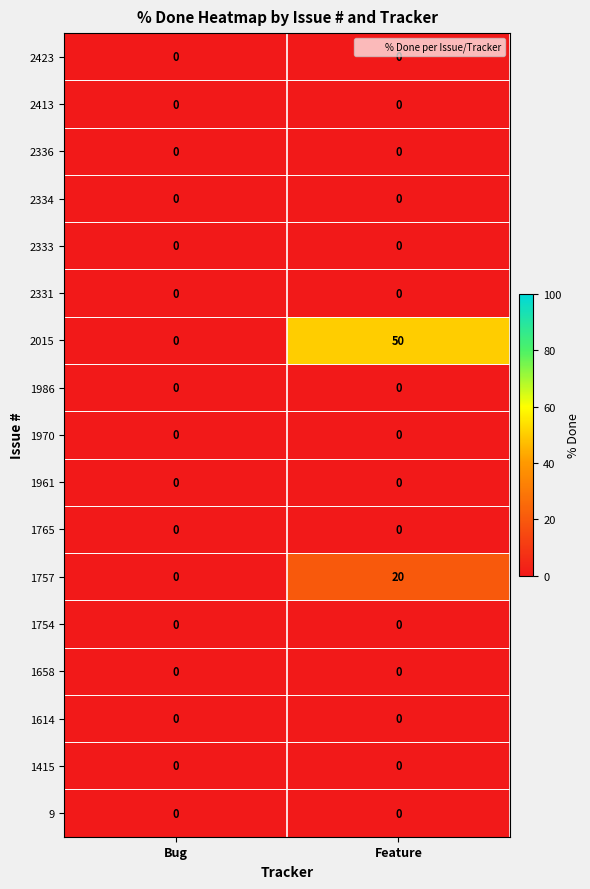

List the labels in order of 1757 value, largest first.

Feature, Bug